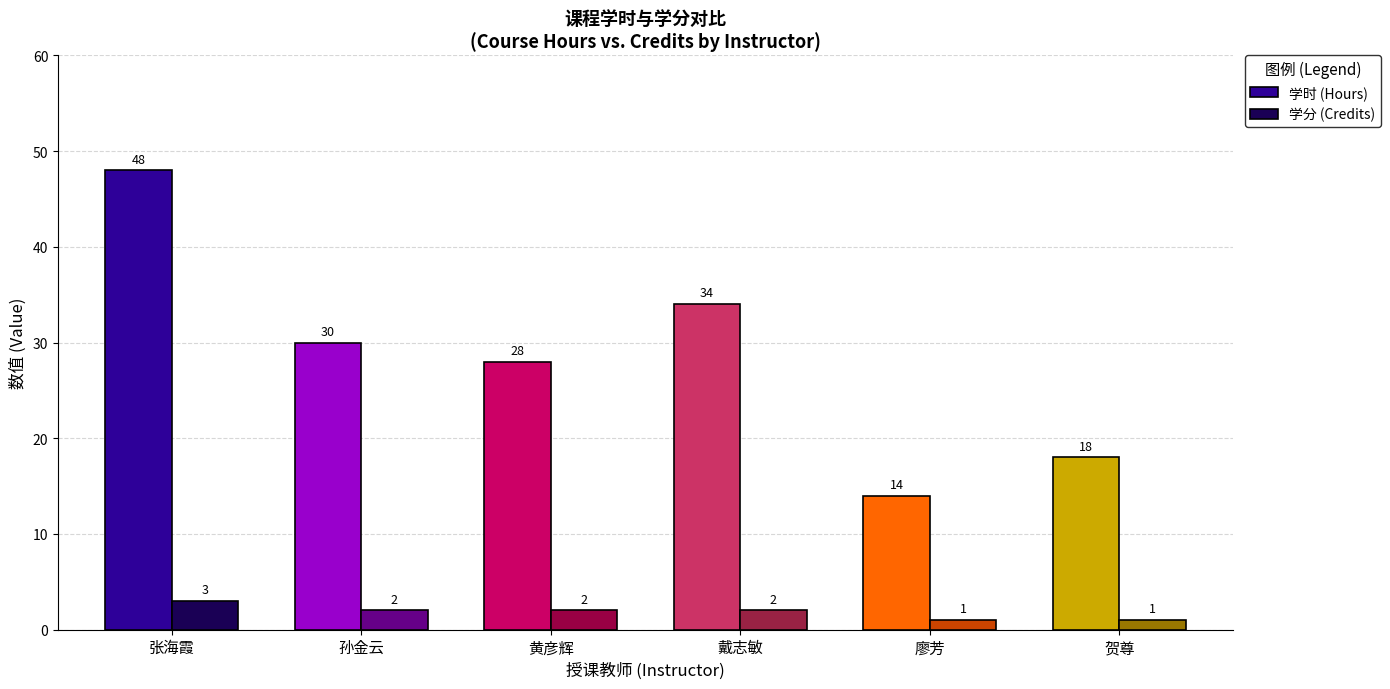

Count the number of categories in the chart.

6